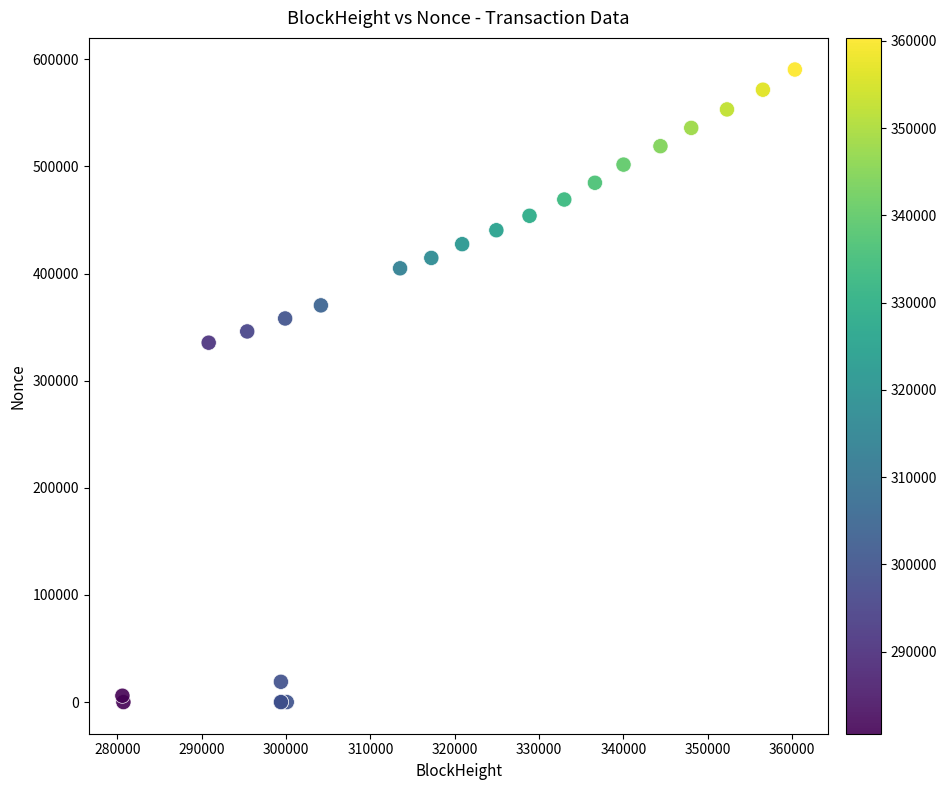

What Y value in the scatter plot is closest to 295248?

335507